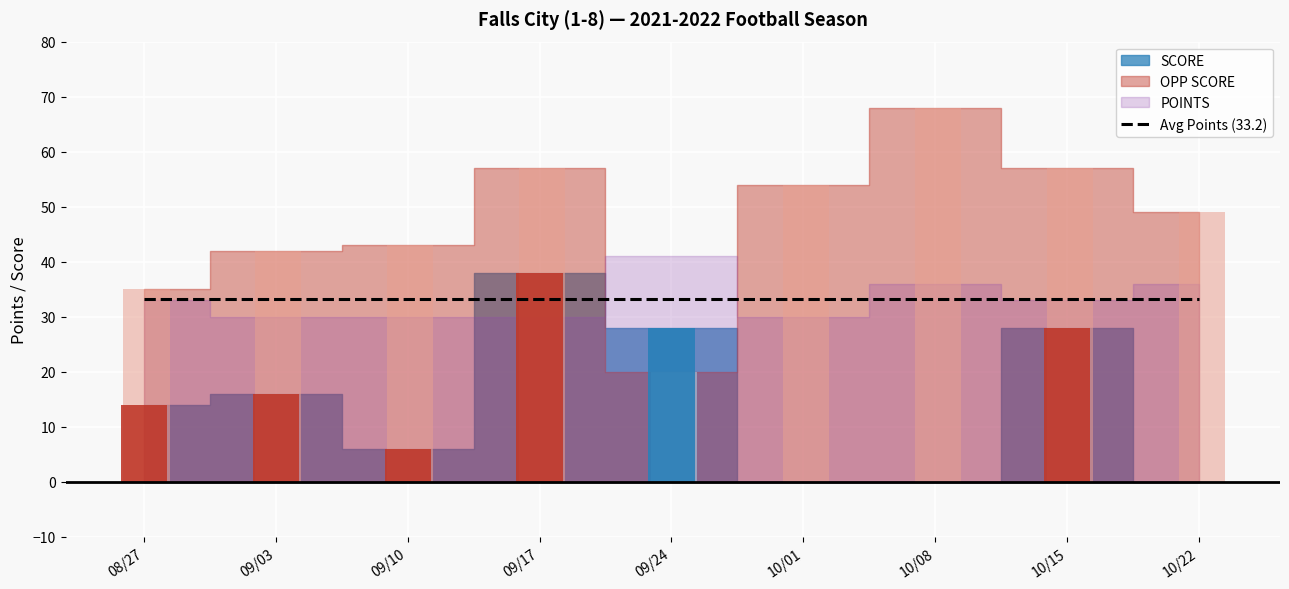

What is the maximum value shown in the chart?

68